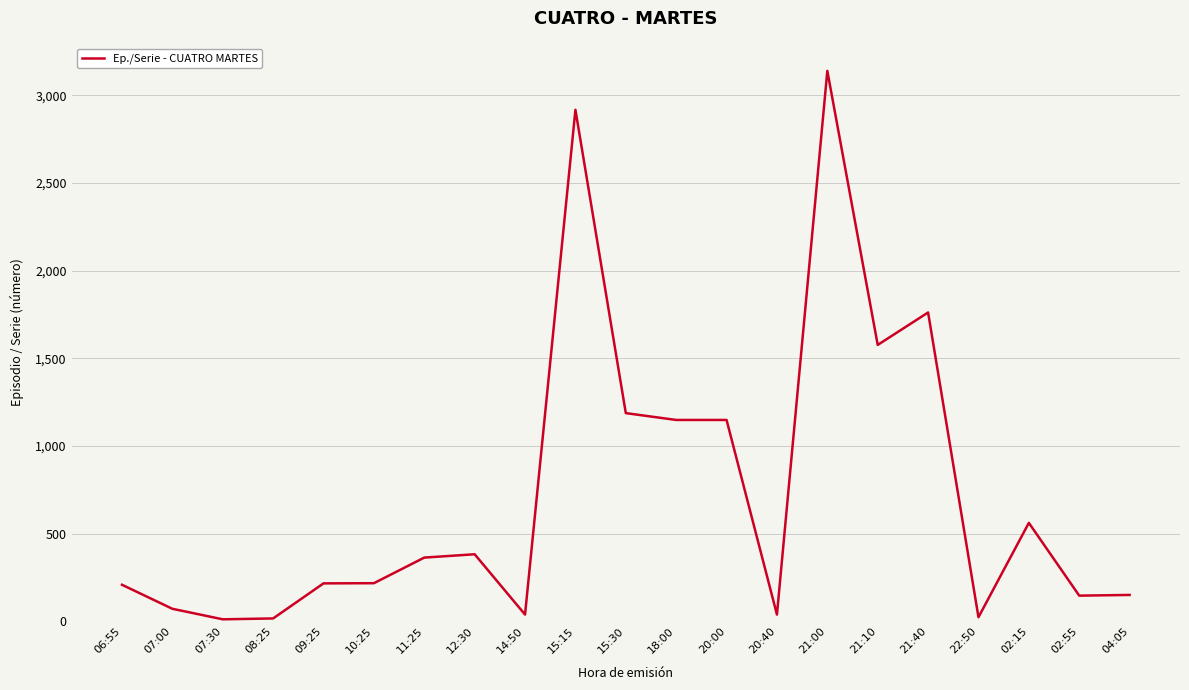

Between 18:00 and 02:55, which is larger?

18:00